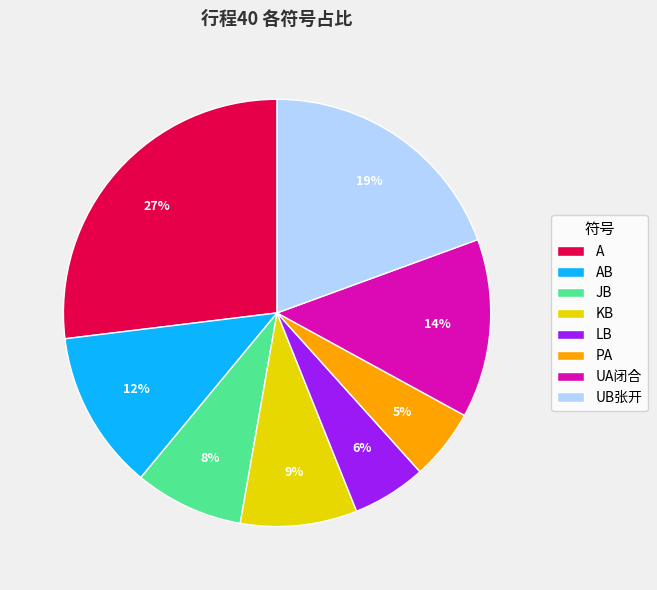

Do LB and UB张开 together represent more than half of the pie?

No